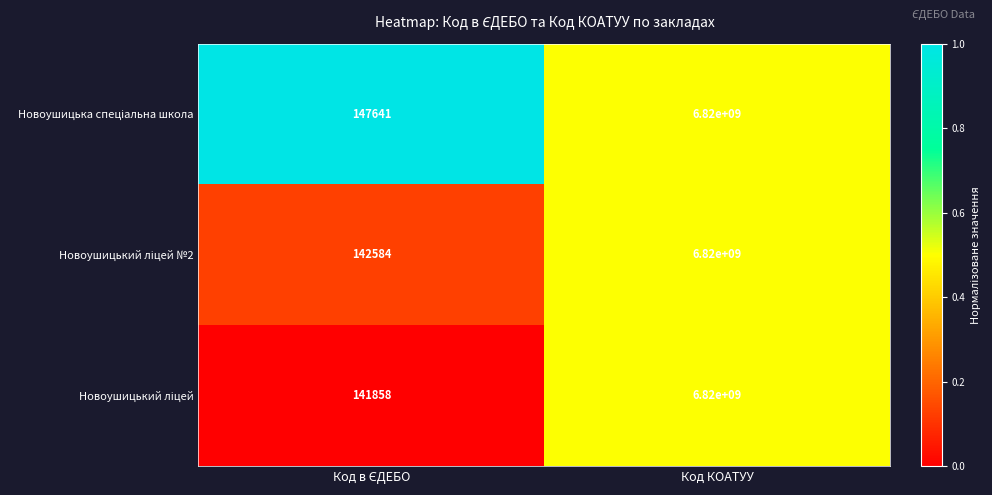

At which category is the sum across all series the highest?

Код КОАТУУ